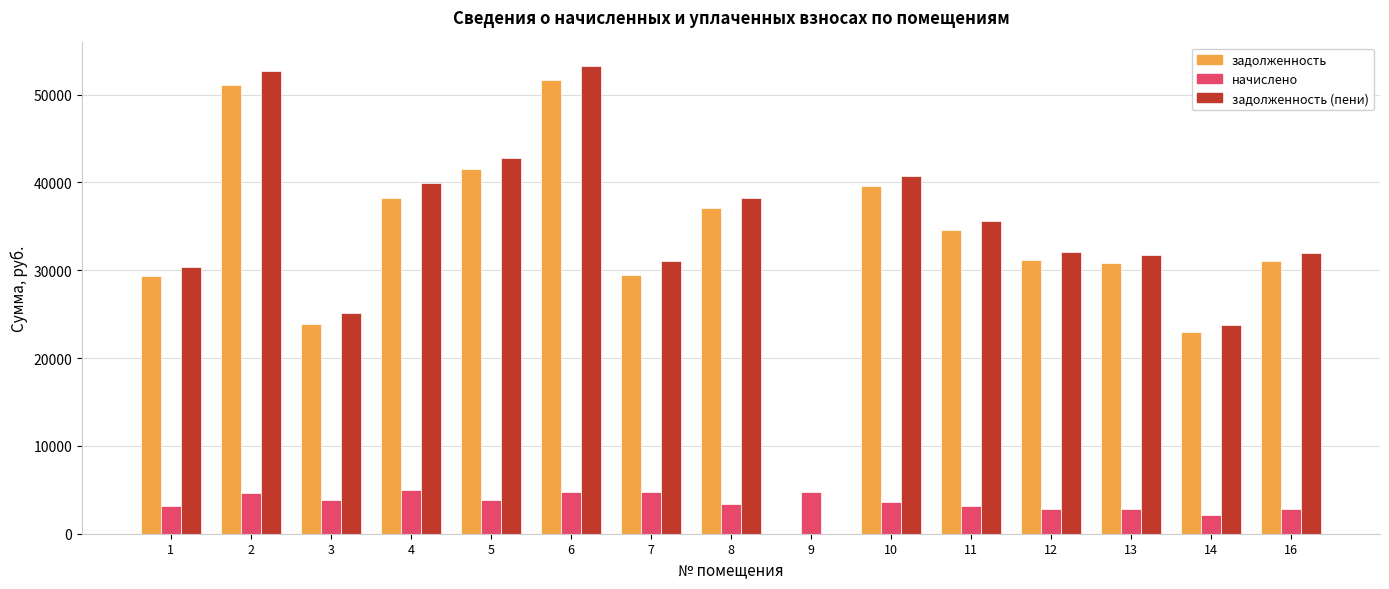

What is the maximum value for задолженность (пени)?

53286.2